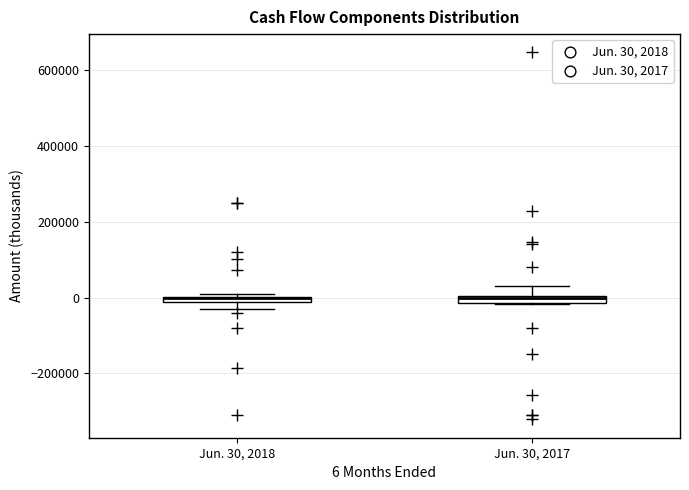

Where is the lower edge of the box for Jun. 30, 2017 on the y-axis? The values are not printed on the chart, so give them approximately, as read against the axis.

-20000